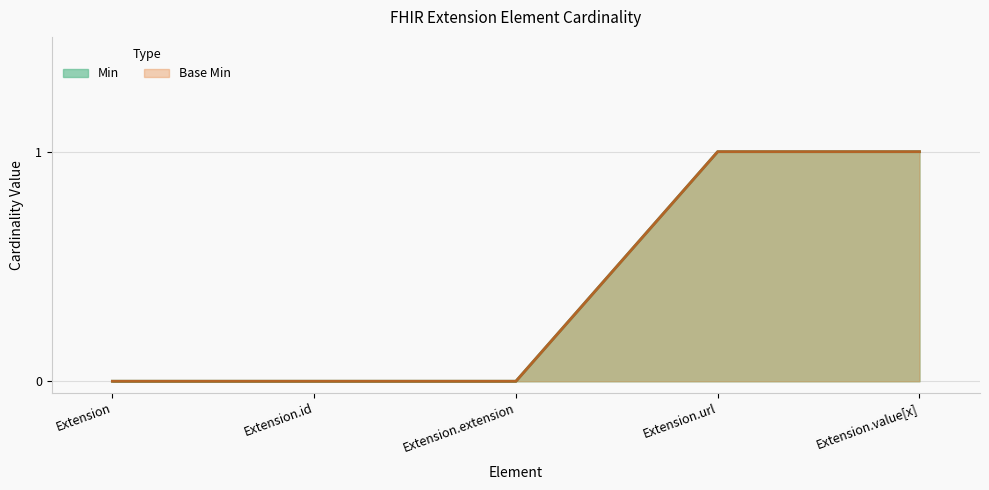

Which series changed the most between Extension.id and Extension.extension?

Min